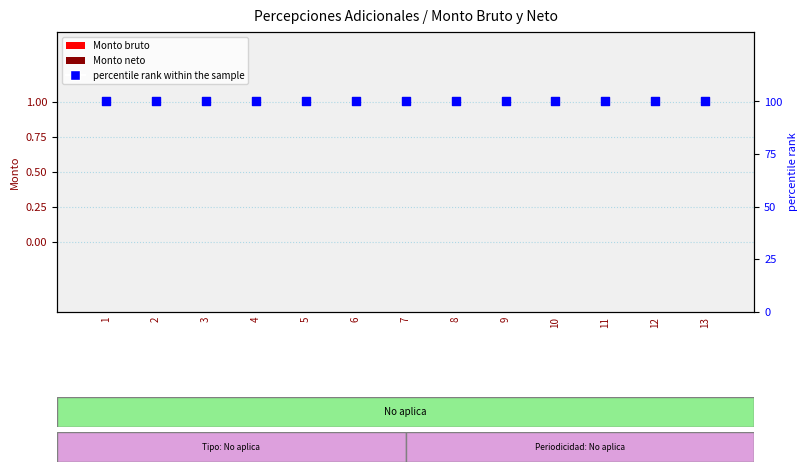

Which series has the largest total across all categories?

percentile rank within the sample